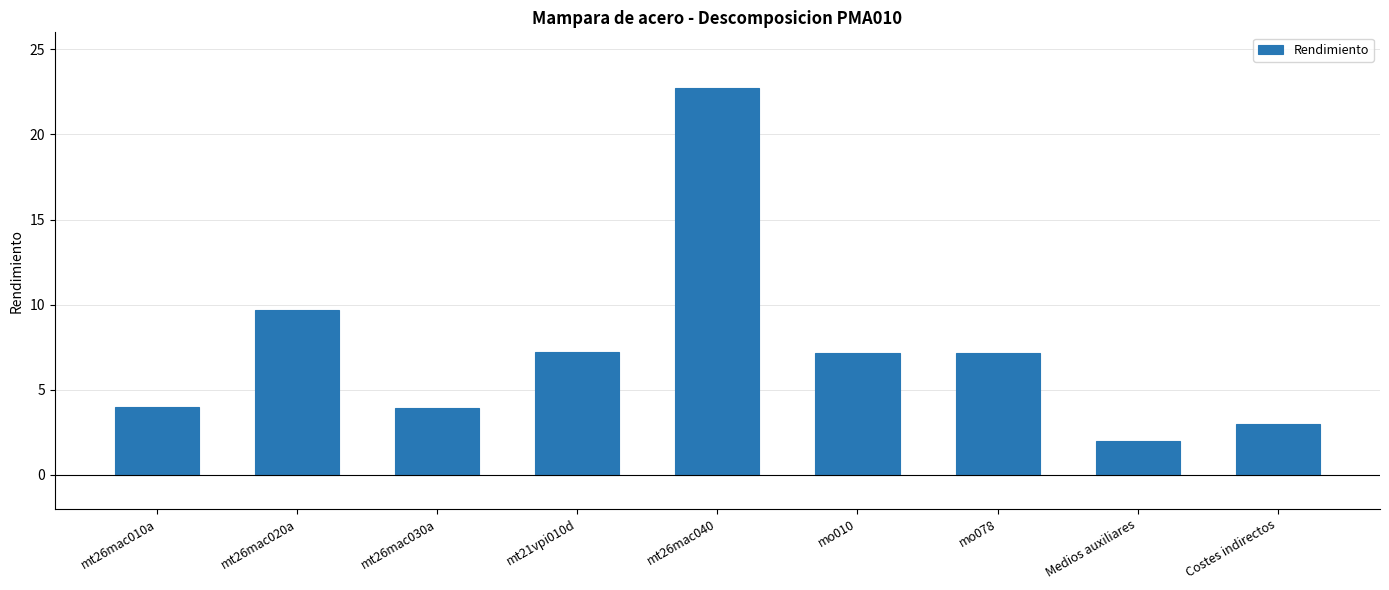

What is the sum of the values at mo078 and mt26mac010a?

11.2